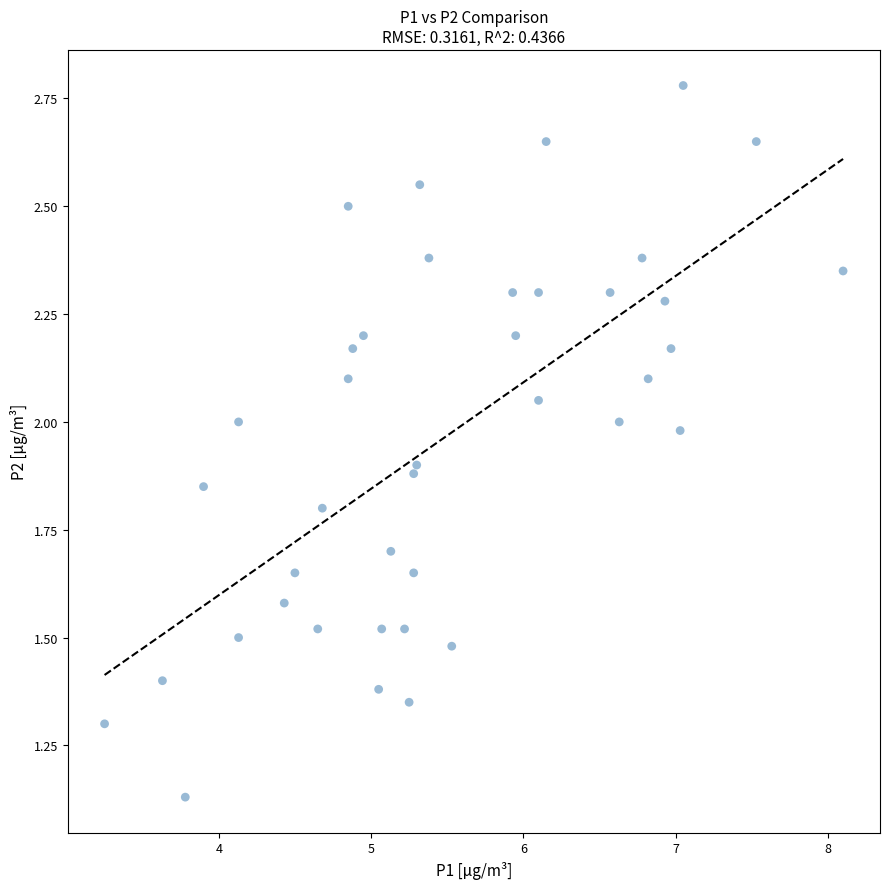

What is the range of X values (max minus min)?

4.8